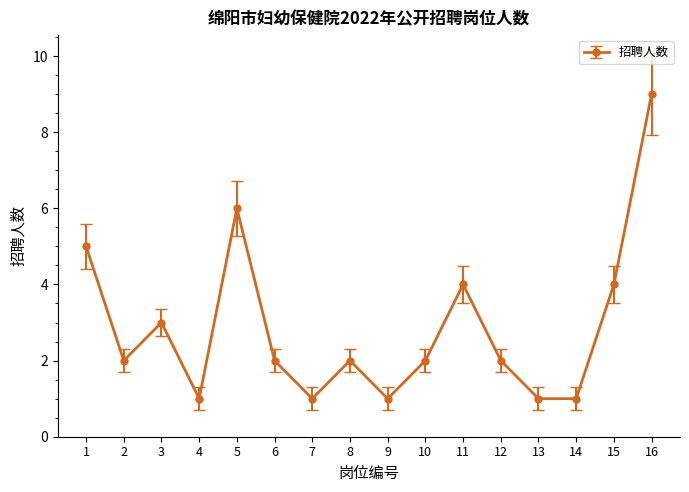

The chart shows a value of 4 at 3. True or false?

False